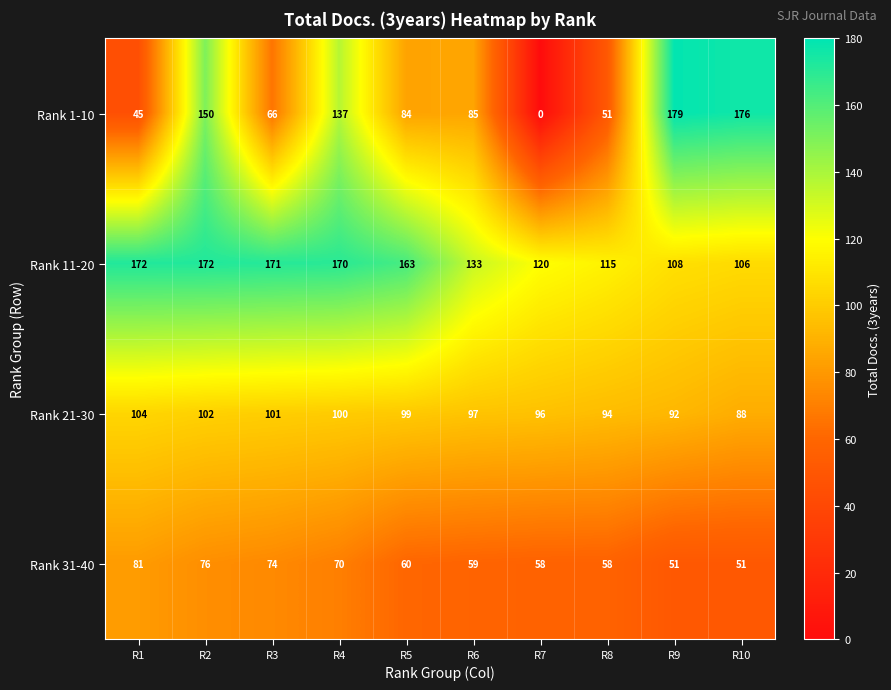

What is the sum of the Rank 21-30 values at R5 and R2?

201